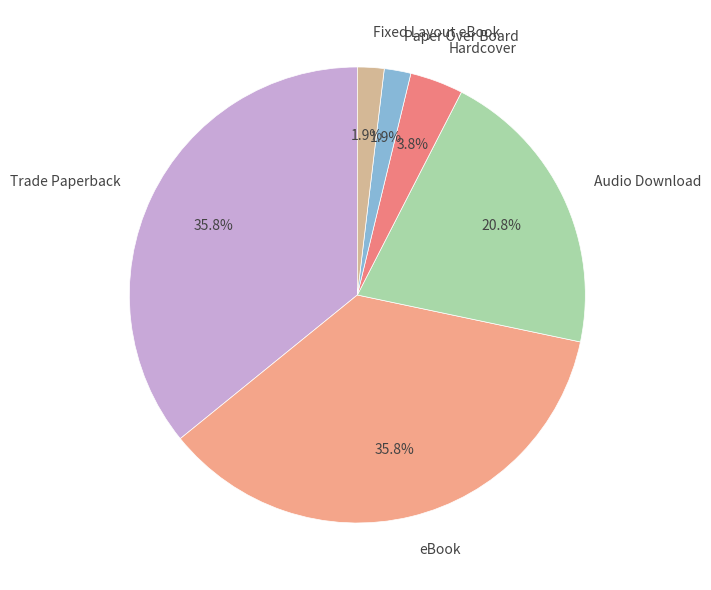

Do Hardcover and eBook together represent more than half of the pie?

No